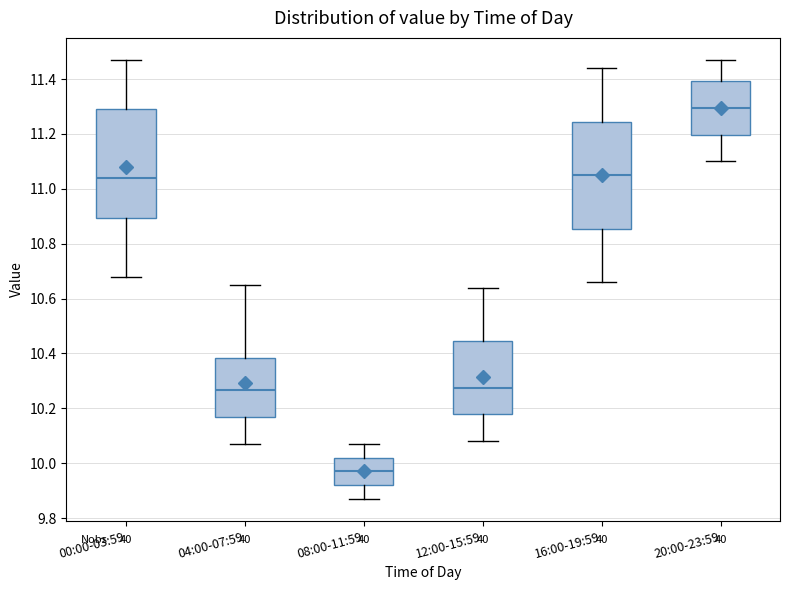

Reading left to right, read every box against the y-axis: the position of its median line, the range the box covers, and the ends of its whiskers. The values are not printed on the chart, so give them approximately, as read against the axis.

00:00-03:59: median 11.04, box 10.90 to 11.30, whiskers 10.68 to 11.48
04:00-07:59: median 10.26, box 10.16 to 10.38, whiskers 10.08 to 10.66
08:00-11:59: median 9.98, box 9.92 to 10.02, whiskers 9.88 to 10.08
12:00-15:59: median 10.28, box 10.18 to 10.44, whiskers 10.08 to 10.64
16:00-19:59: median 11.06, box 10.86 to 11.24, whiskers 10.66 to 11.44
20:00-23:59: median 11.30, box 11.20 to 11.40, whiskers 11.10 to 11.48